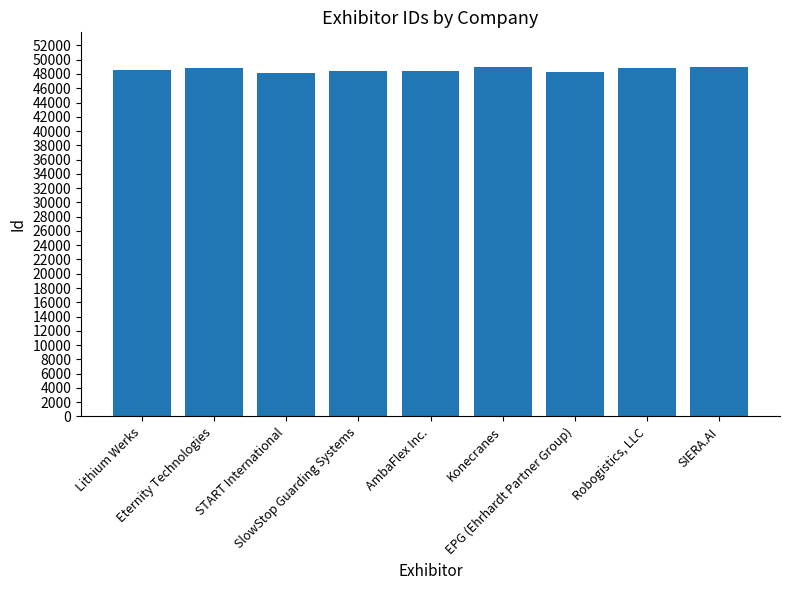

Are the bars grouped side by side (vs. stacked)?

No